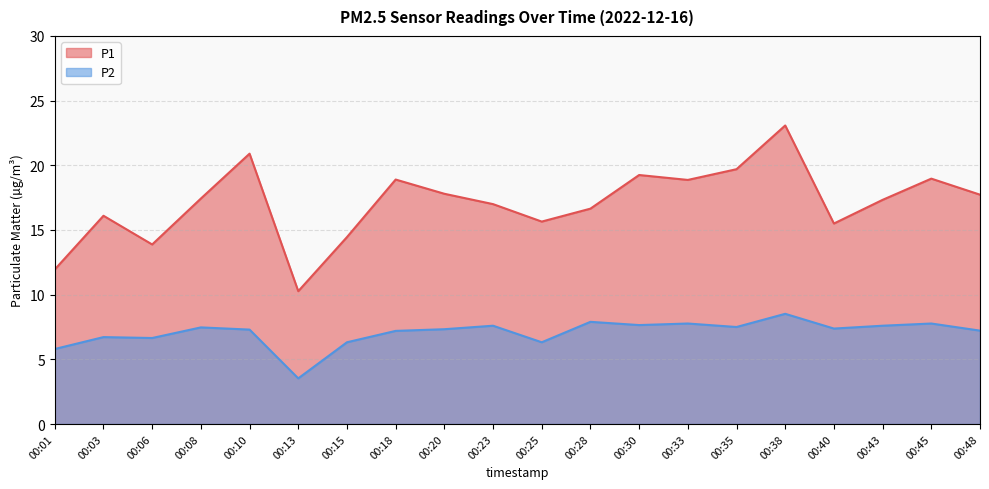

List the series in order of their overall mean, lowest first.

P2, P1